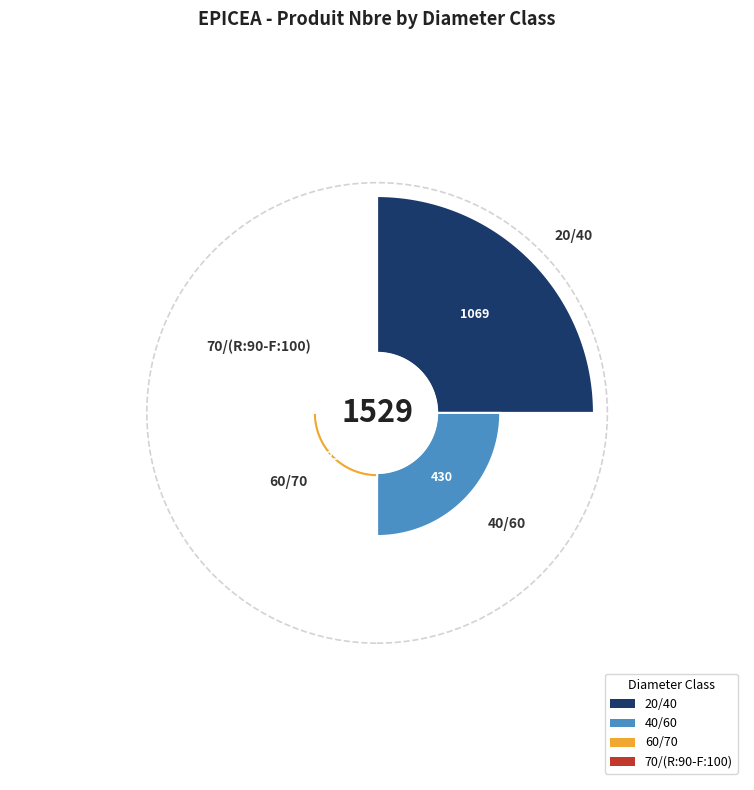

What percentage is NOT represented by 70/(R:90-F:100)?

99.9%